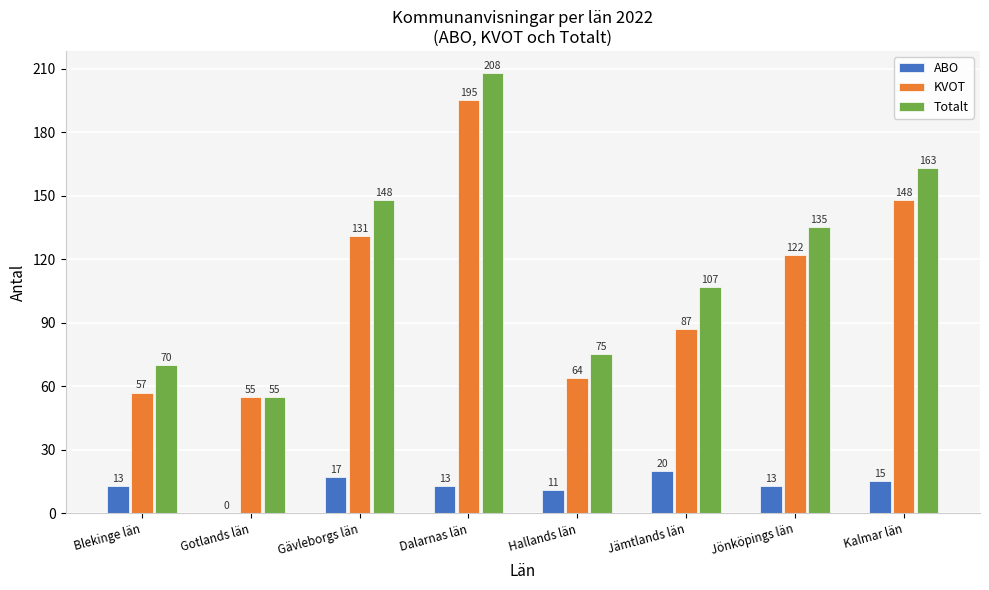

Which series changed the most between Hallands län and Kalmar län?

Totalt